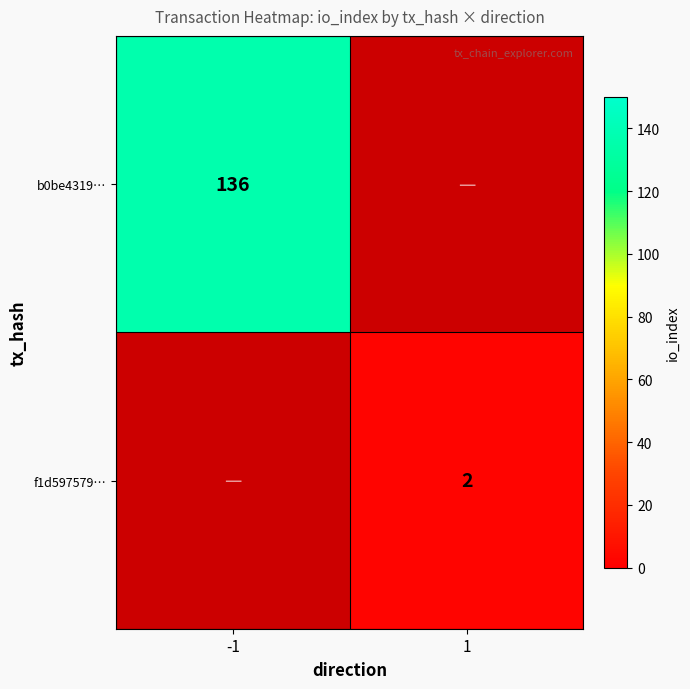

The b0be4319… series shows 41 at -1. True or false?

False